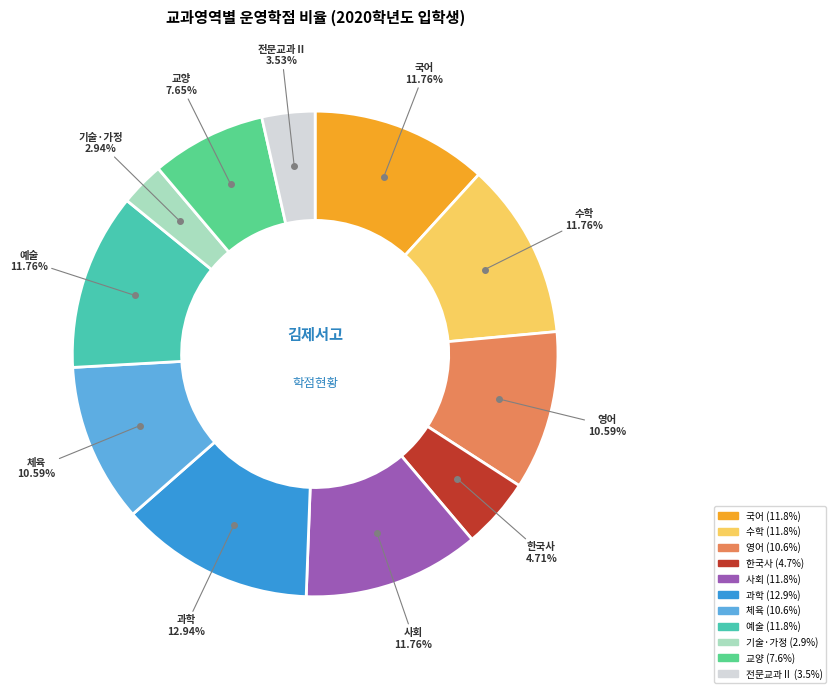

Which slice is the smallest?

기술·가정